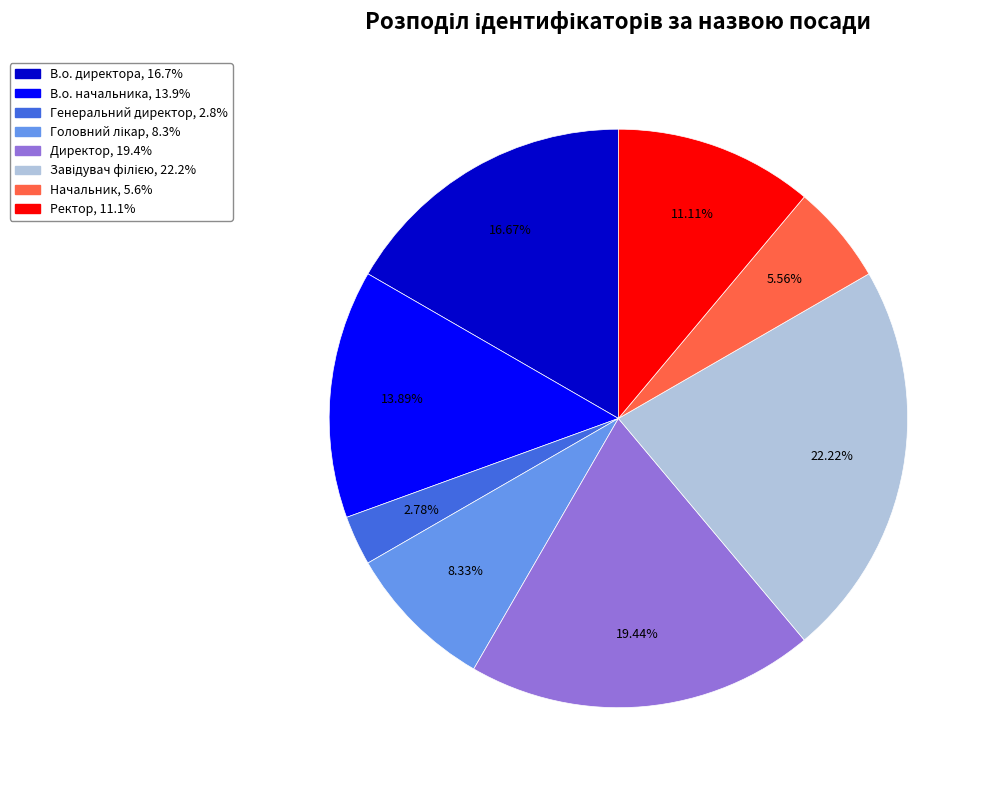

Count the number of slices in the pie.

8